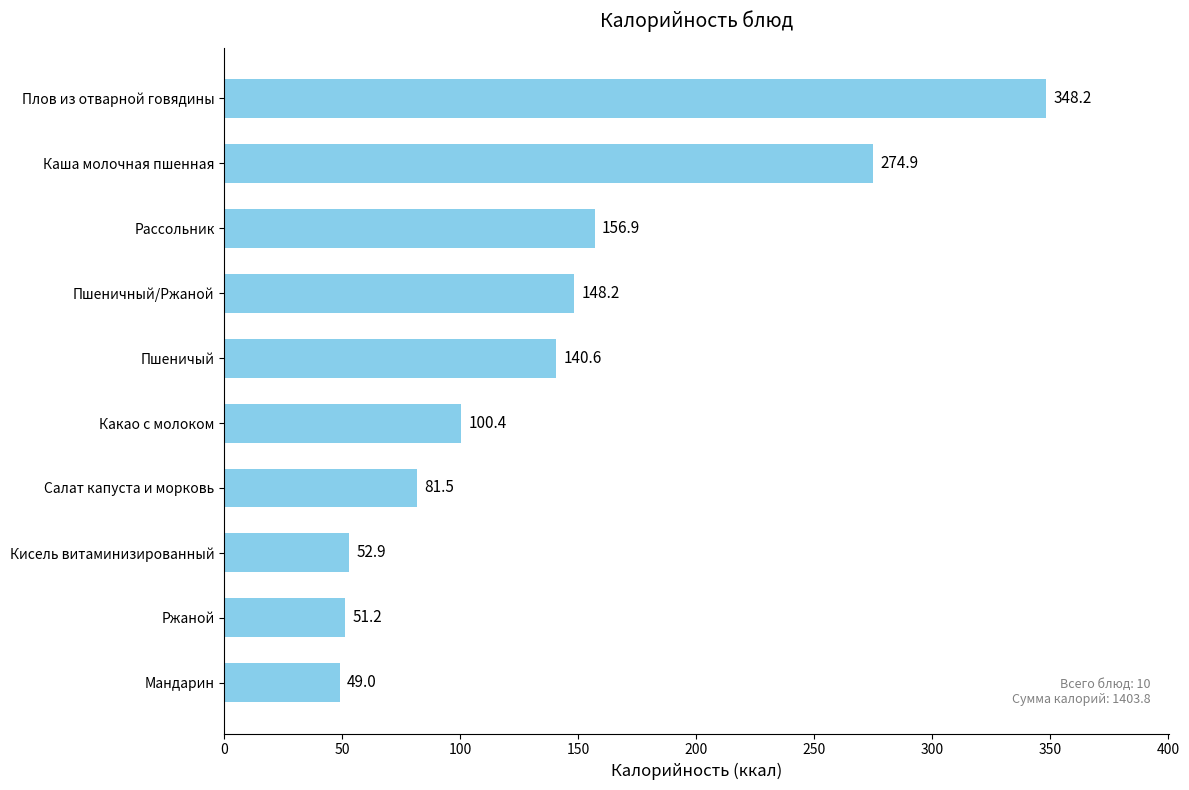

Count the number of data series in this chart.

1